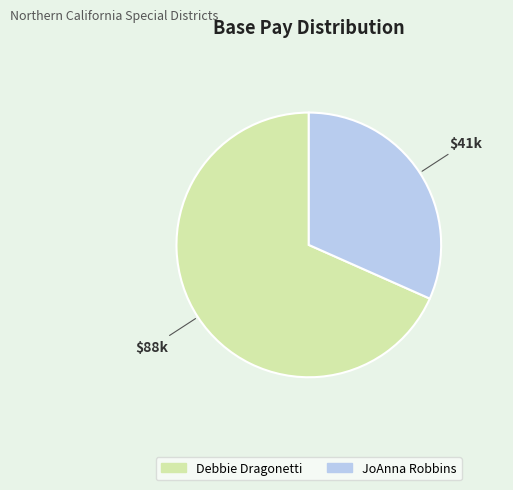

True or false: Debbie Dragonetti accounts for 76% of the total.

False